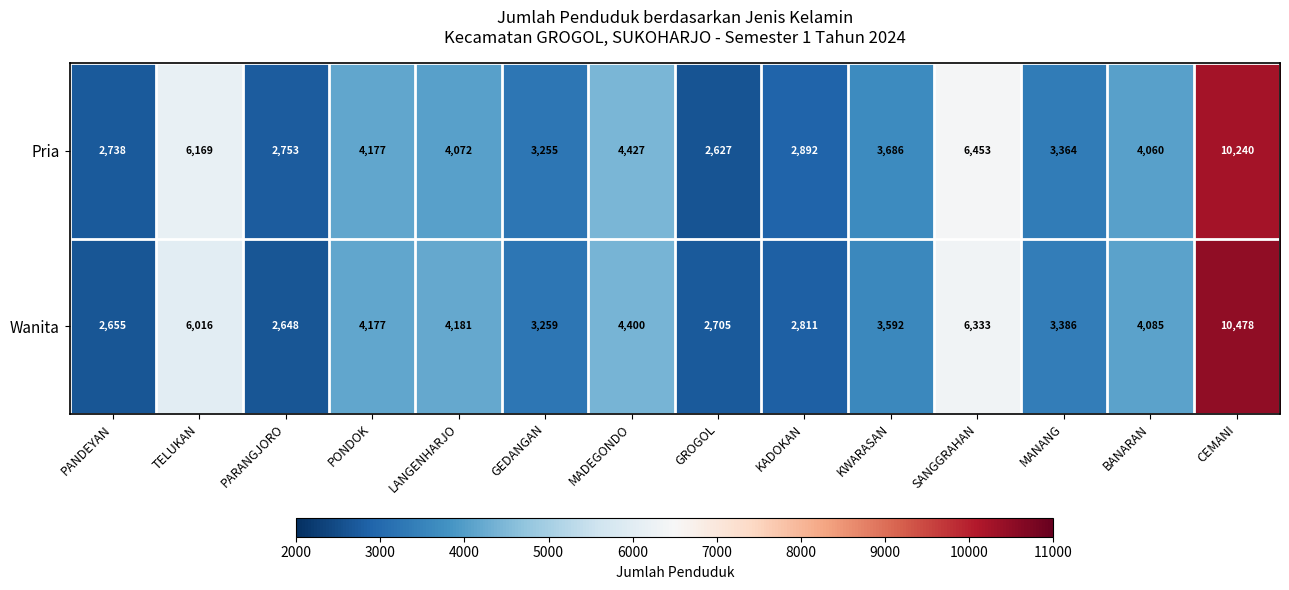

Which series has the largest total across all categories?

Pria